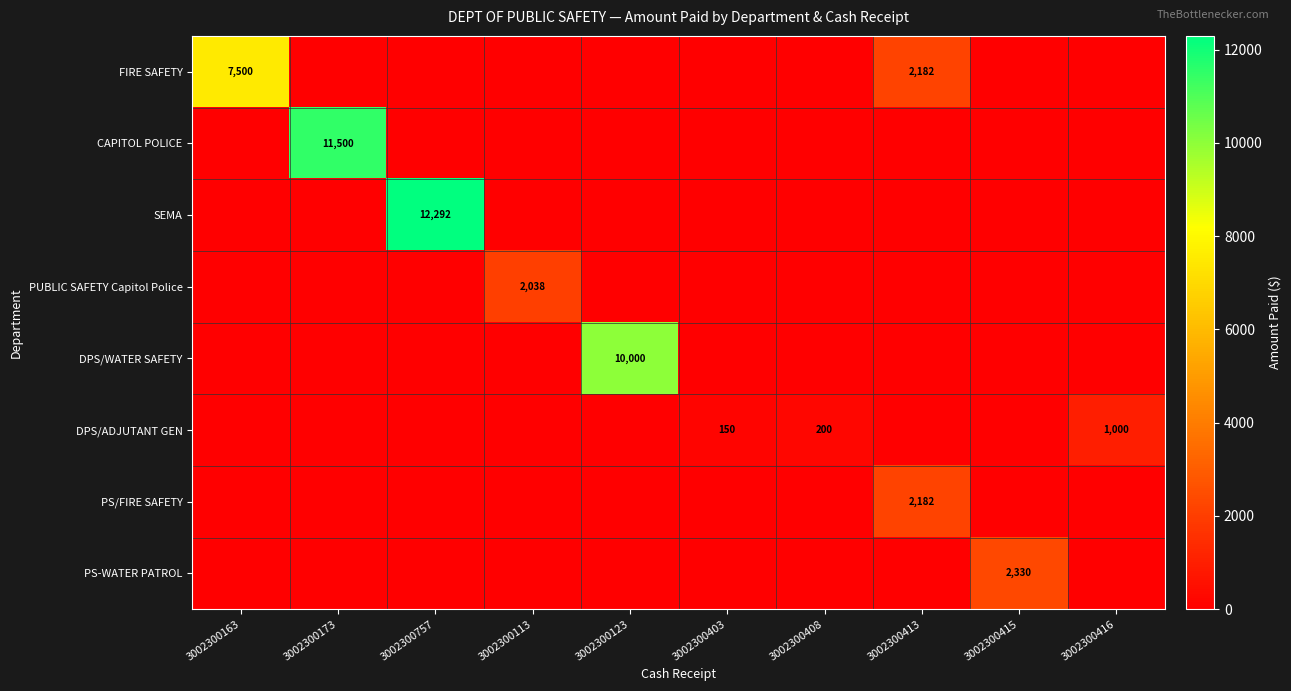

True or false: PS-WATER PATROL has a value of 2330 at 3002300415.

True